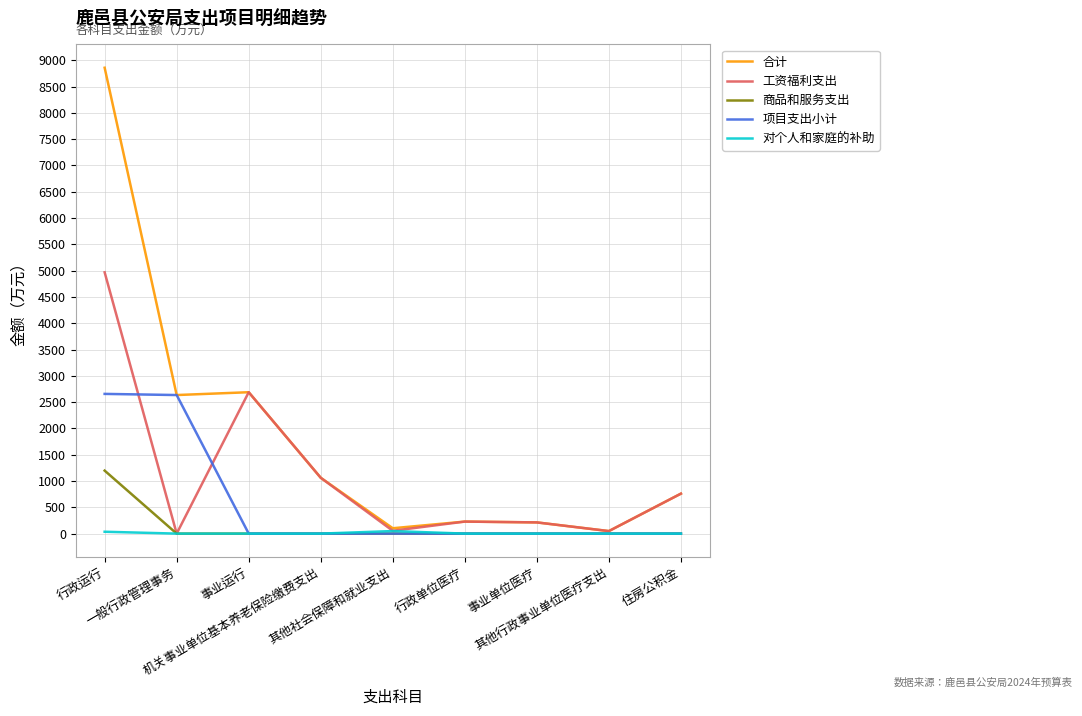

What is the average value of the 商品和服务支出 series?

133.1